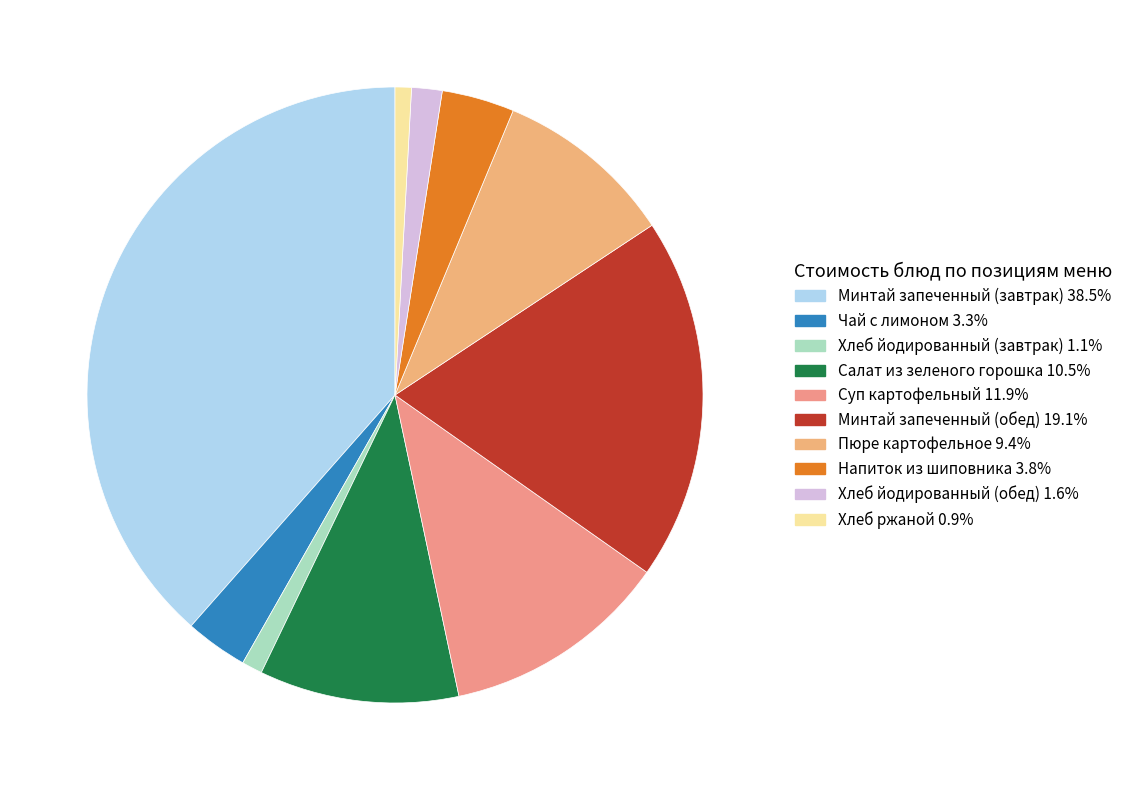

To the nearest percent, what is the difference between the largest and smallest slice percentages?

38%